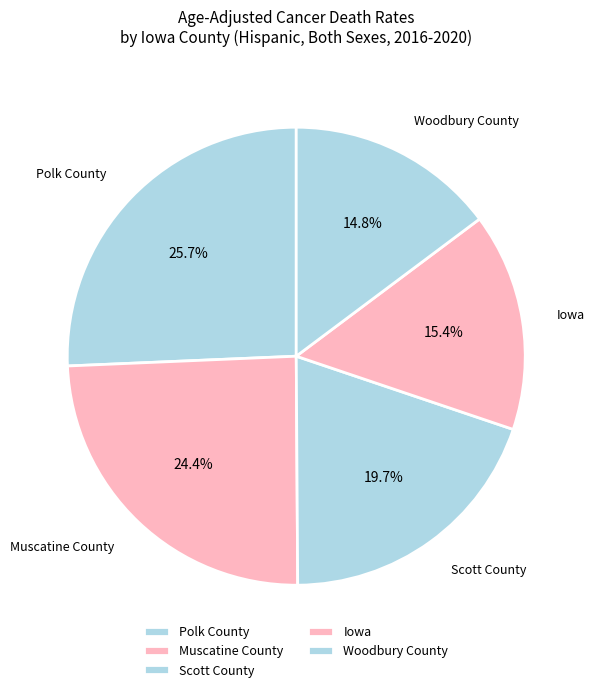

What percentage is the Muscatine County slice, to the nearest percent?

24%